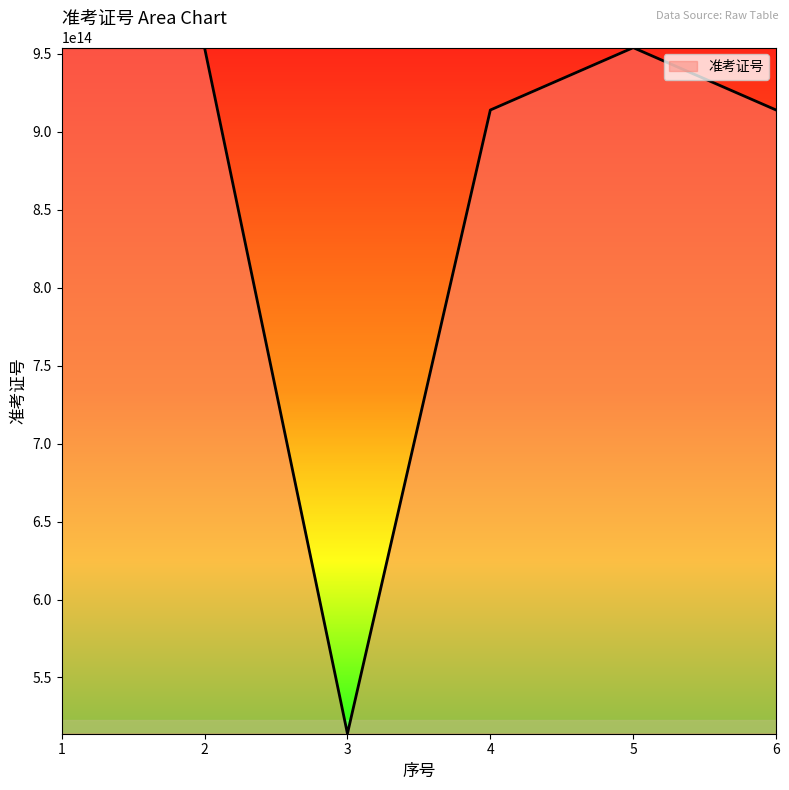

What is the ratio of the value at 5 to the value at 3?

1.9